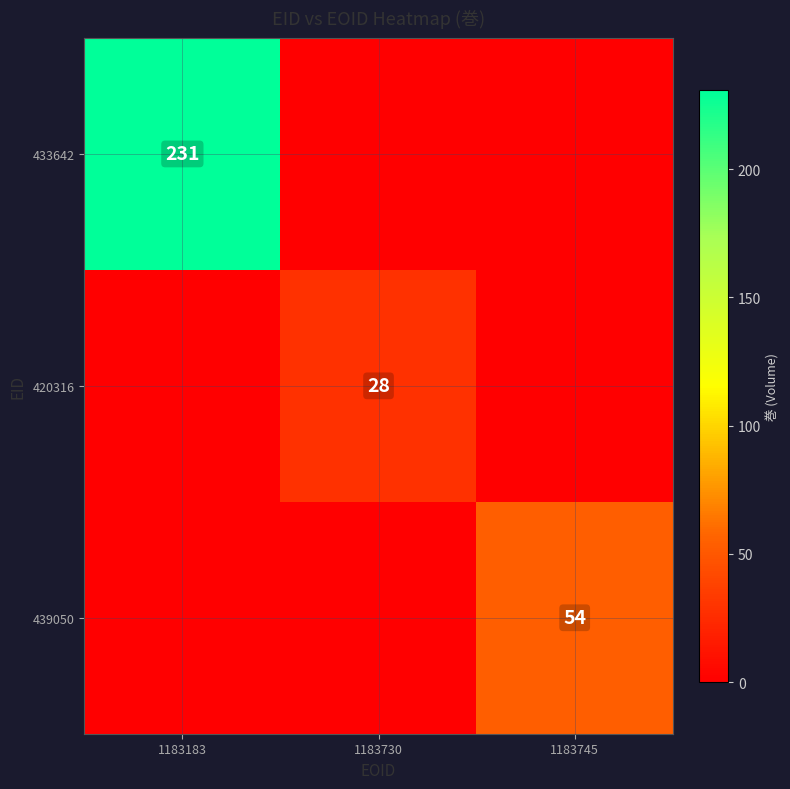

The 439050 series shows 54 at 1183745. True or false?

True